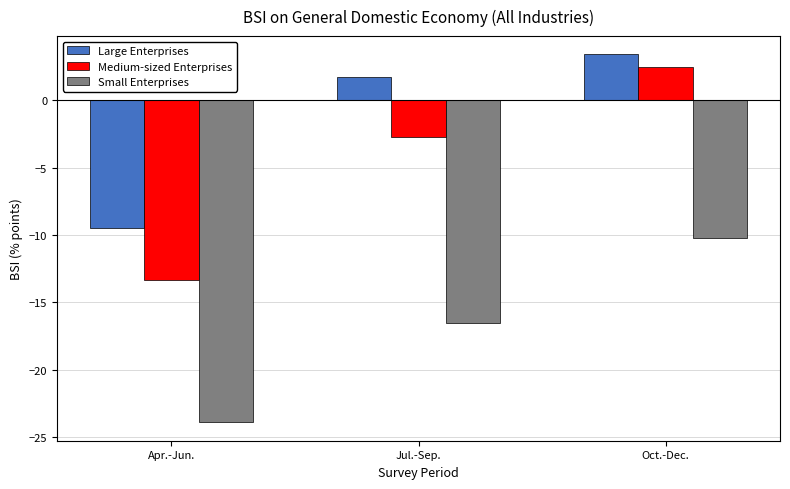

At Jul.-Sep., list the series in order from smallest to largest.

Small Enterprises, Medium-sized Enterprises, Large Enterprises